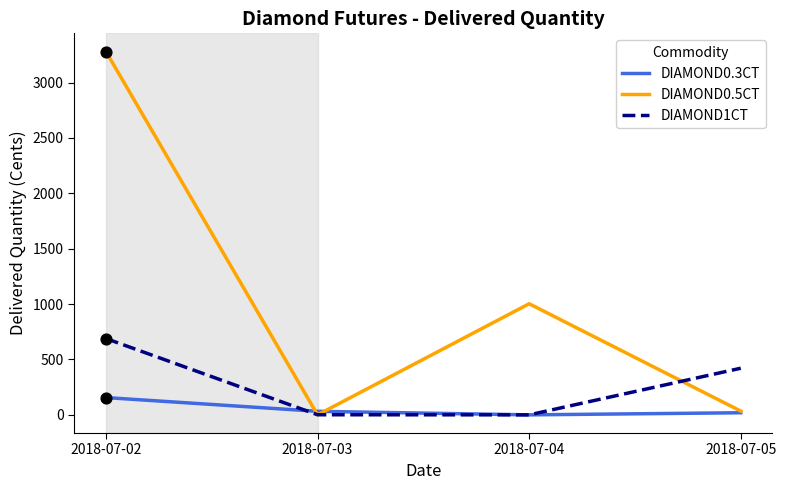

What are all the series names shown in the legend?

DIAMOND0.3CT, DIAMOND0.5CT, DIAMOND1CT